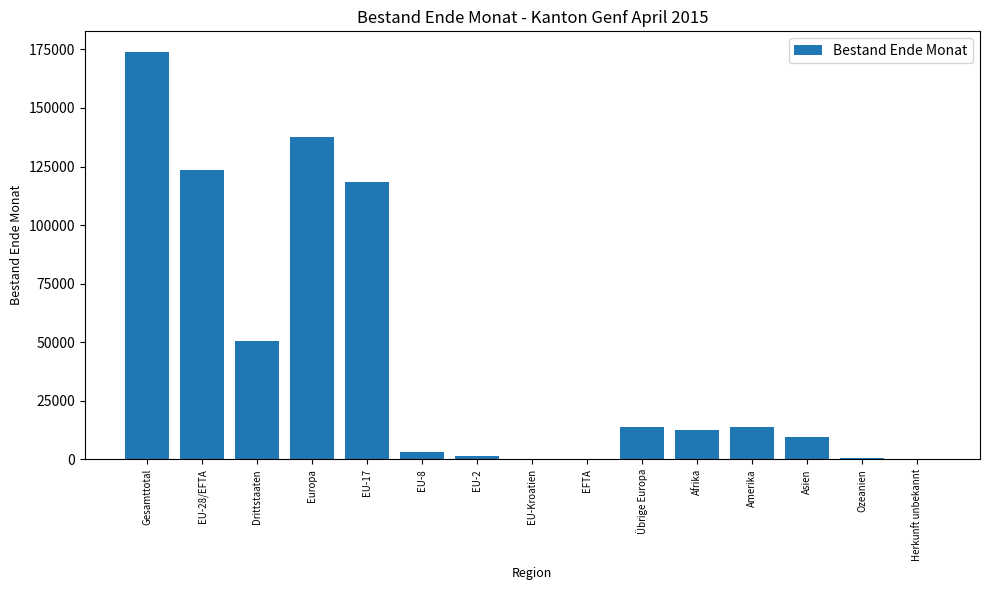

Where is the data nearest to the value 87043?

EU-17